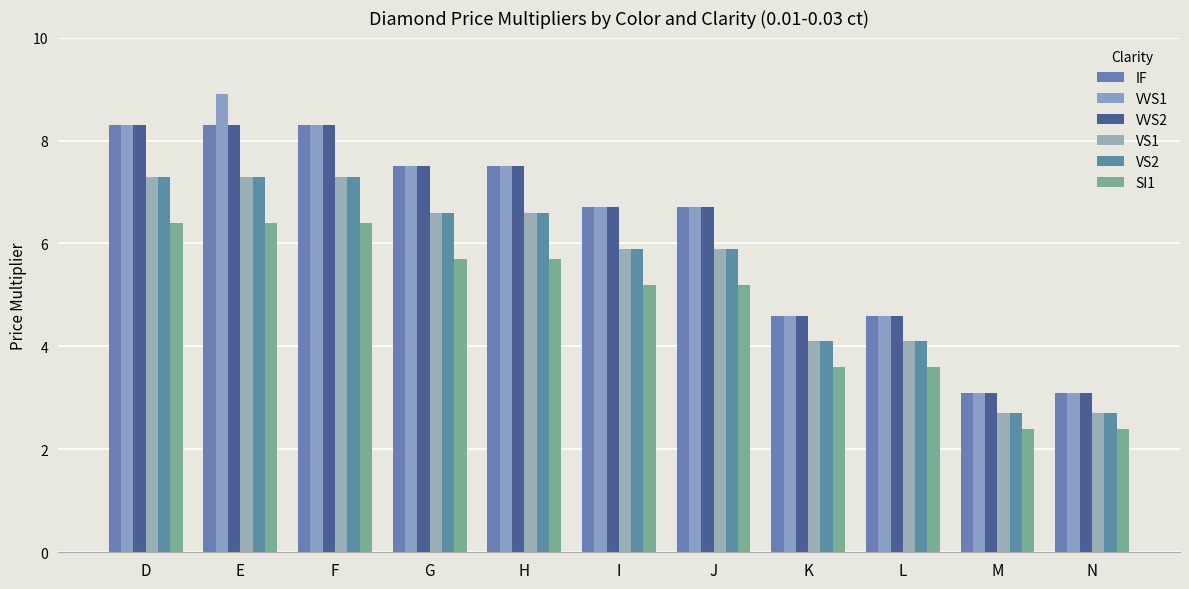

At which category does the chart reach its minimum across all series?

M